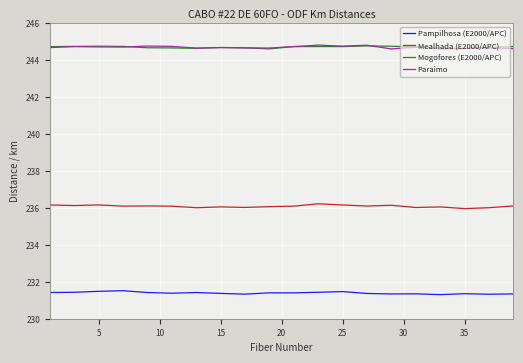

What is the highest value of the Pampilhosa (E2000/APC) series?

231.5